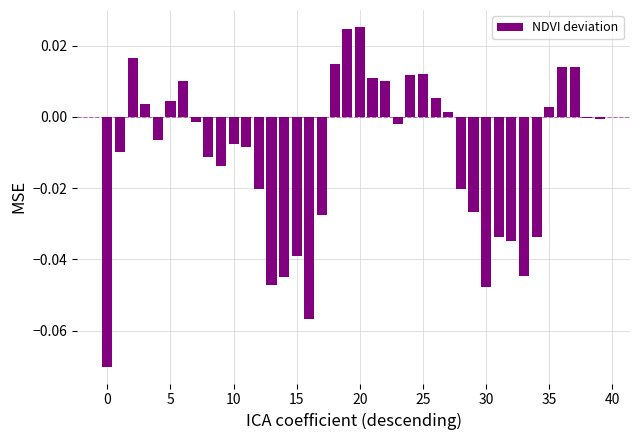

What is the sum of all values?

-0.4